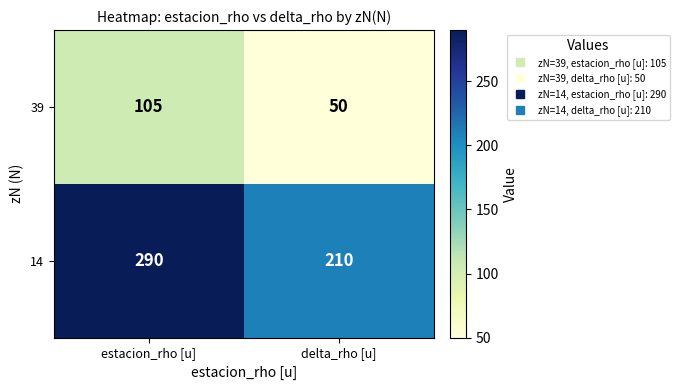

True or false: 39 has a value of 50 at delta_rho [u].

True